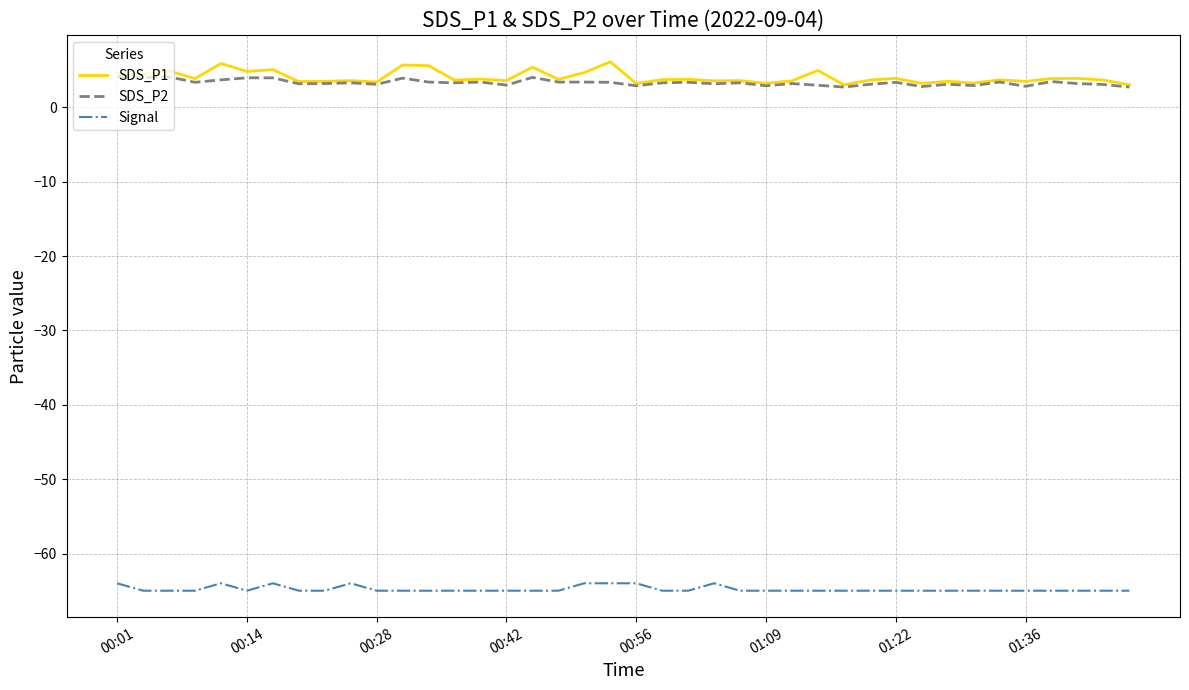

What are all the series names shown in the legend?

SDS_P1, SDS_P2, Signal